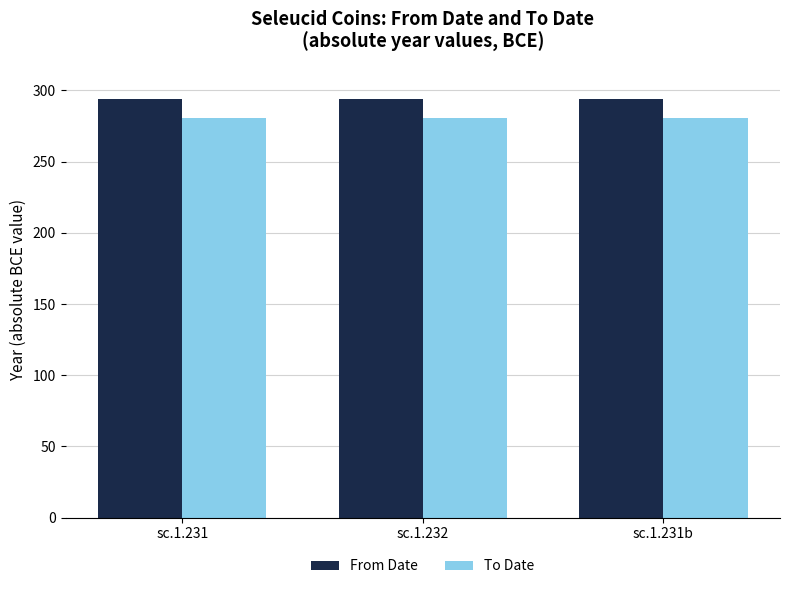

What is the spread (max minus min) of values at sc.1.232?

13